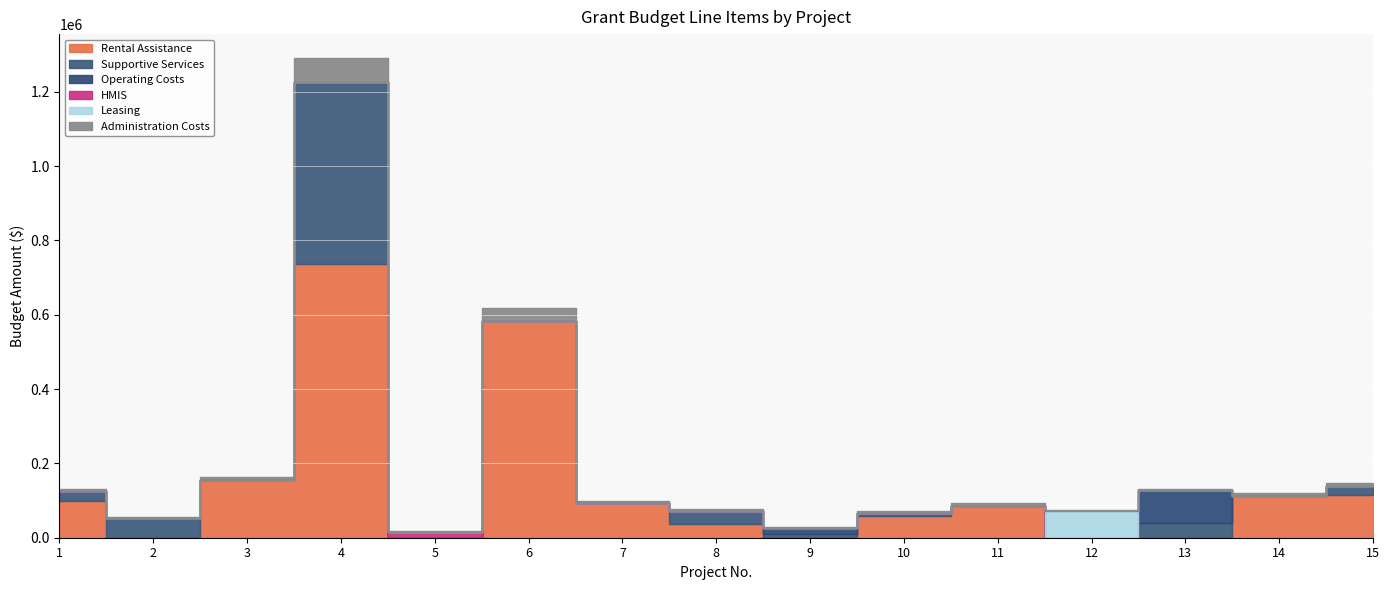

Rank the categories by HMIS value from highest to lowest.

5, 1, 2, 3, 4, 6, 7, 8, 9, 10, 11, 12, 13, 14, 15